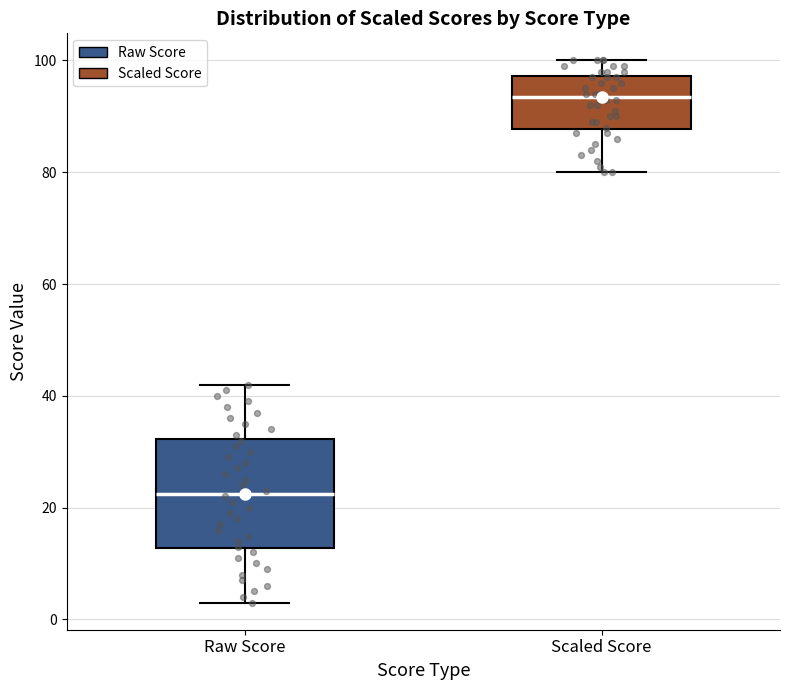

Which box's median line is the lowest?

Raw Score